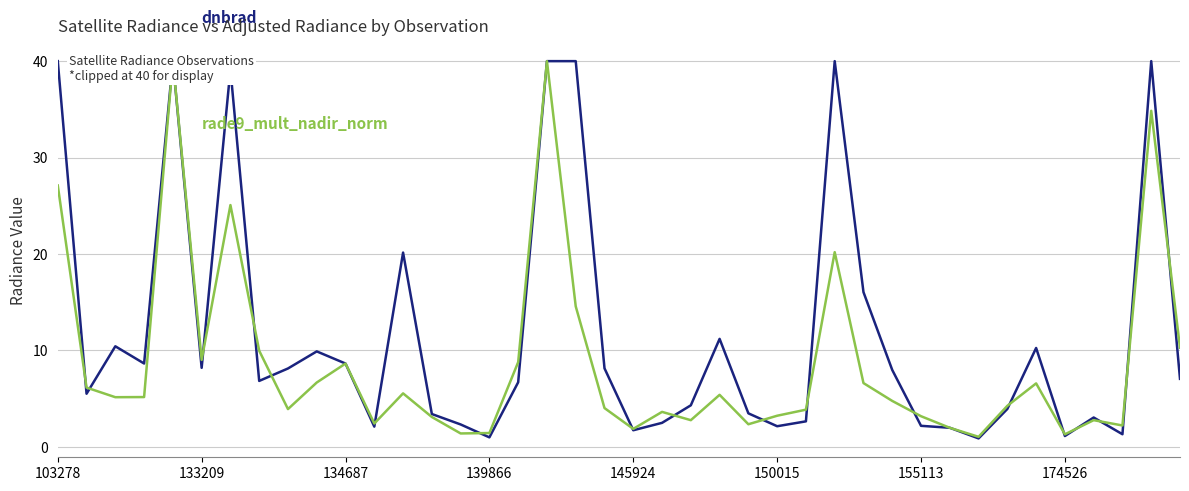

In rade9_mult_nadir_norm, how many points are higher than both neighbors (excluding endpoints)?

11